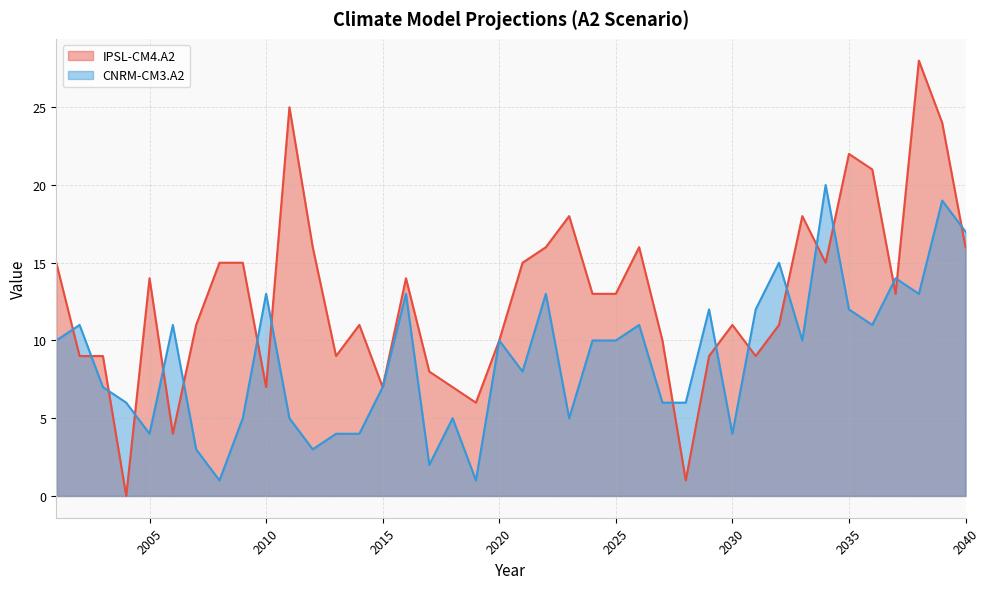

At which label is IPSL-CM4.A2 closest to 14?

2005